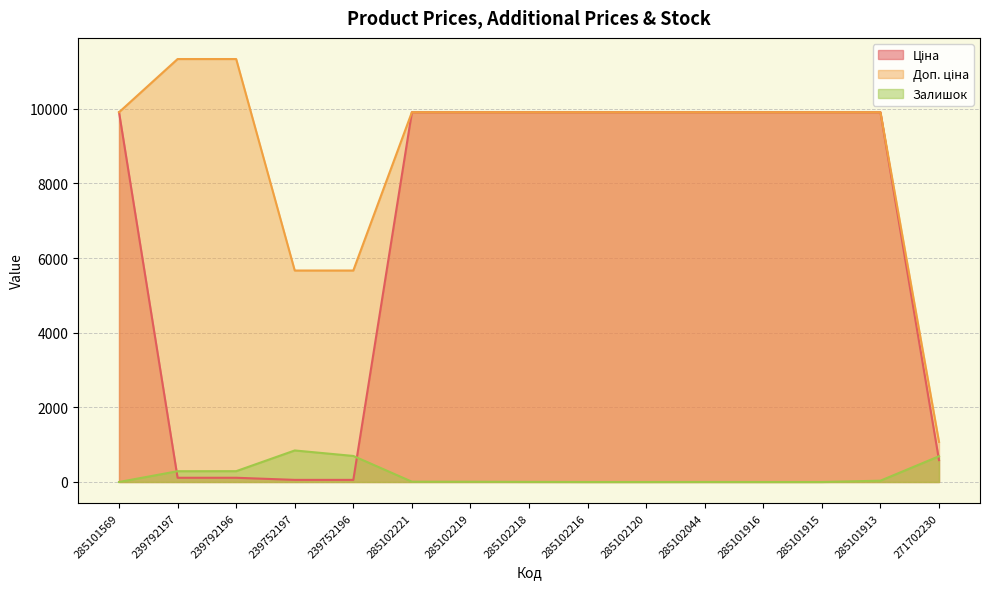

True or false: Доп. ціна and Залишок cross at least once.

False